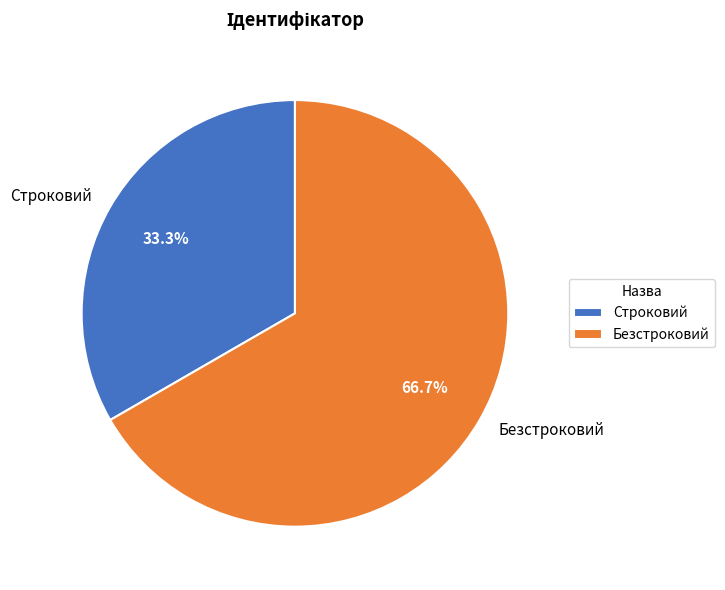

What is the ratio of the value at Строковий to the value at Безстроковий?

0.5